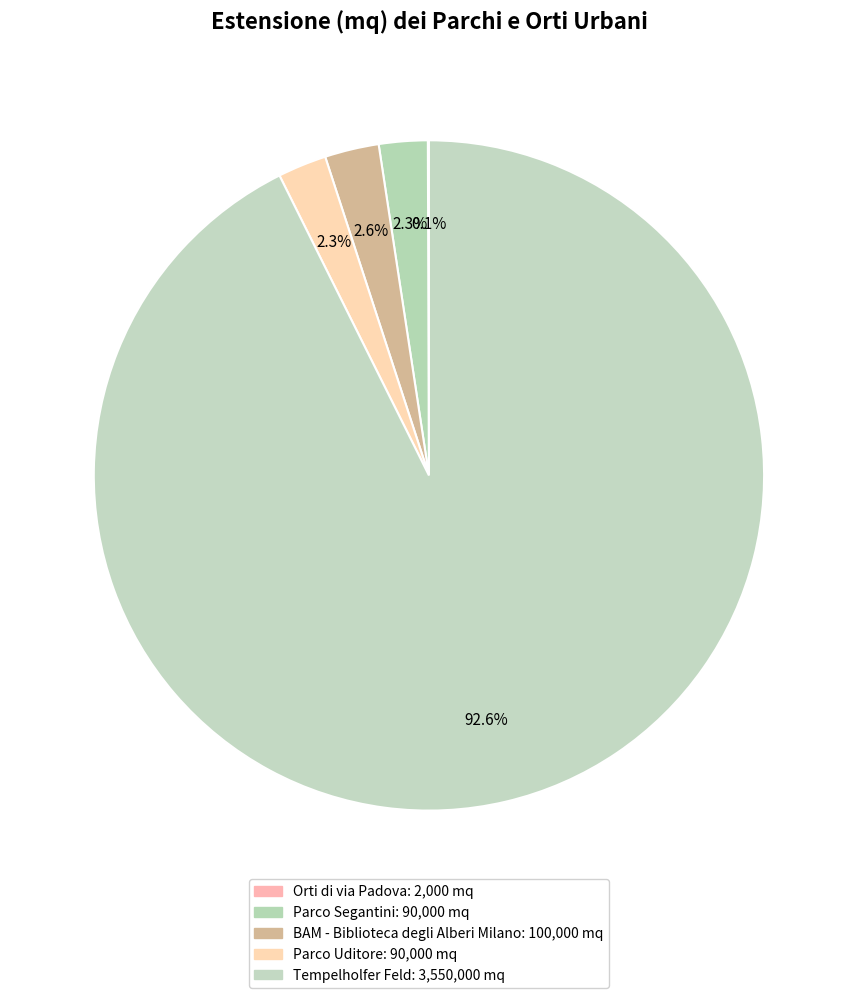

To the nearest percent, what portion does Tempelholfer Feld represent?

93%